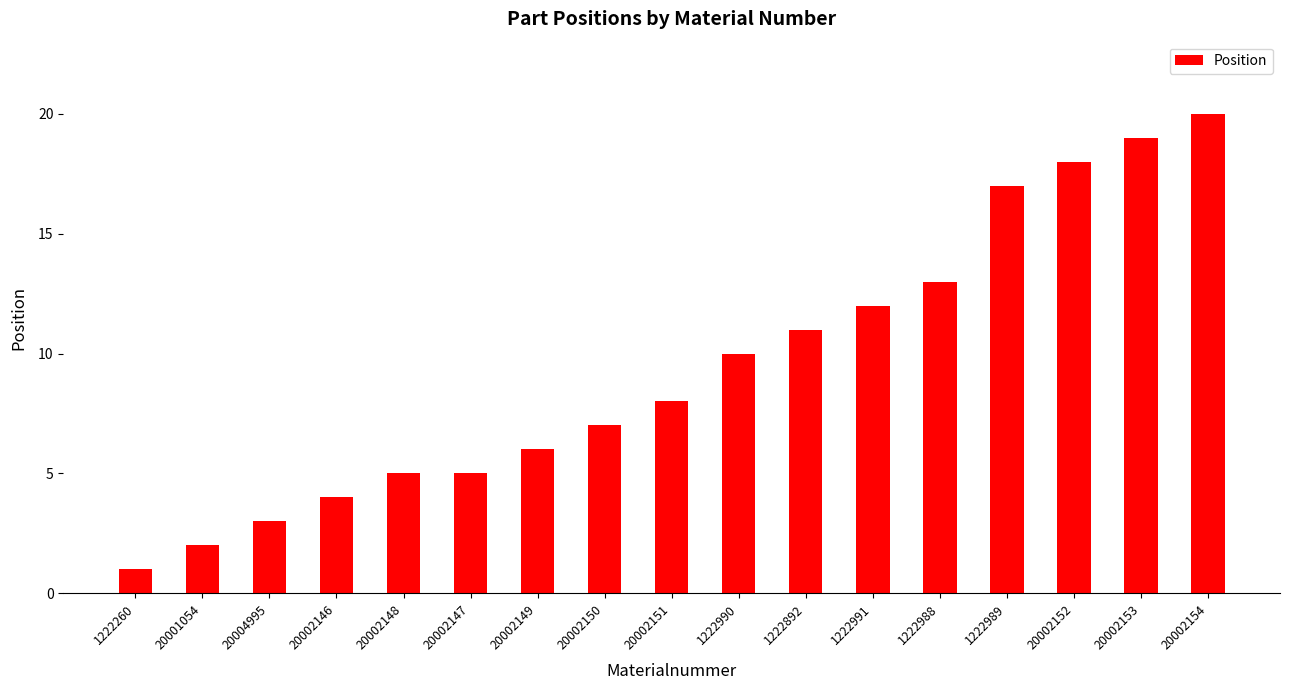

What is the difference between the second highest and second lowest values?

17